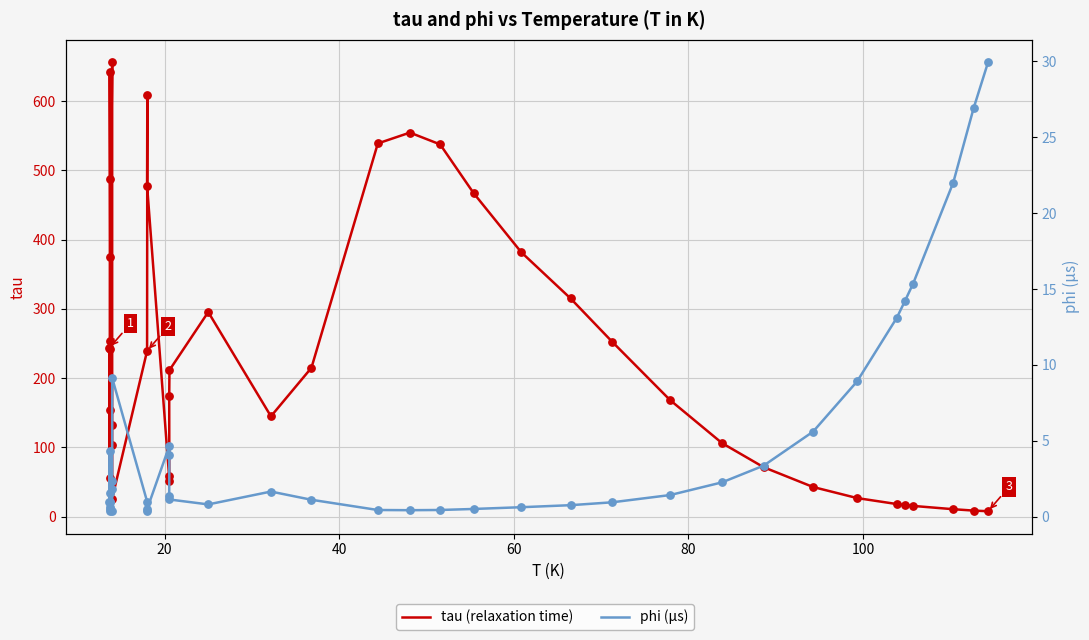

At how many categories does at least one series exceed 250?

15